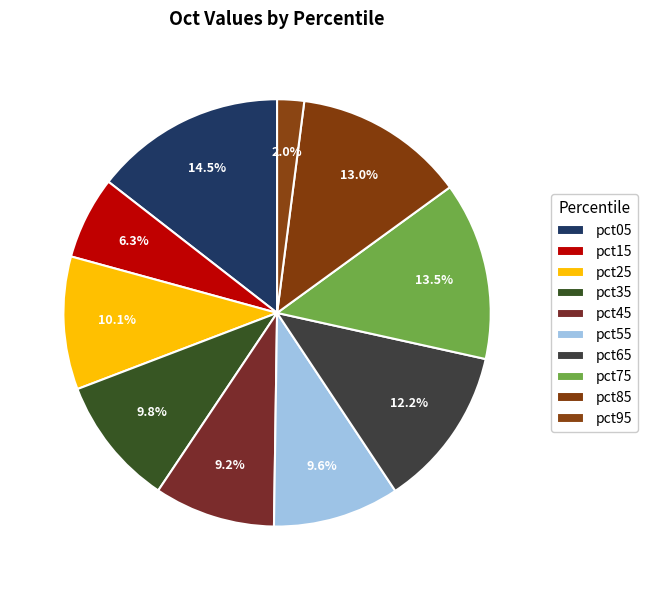

How many slices are in this pie chart?

10